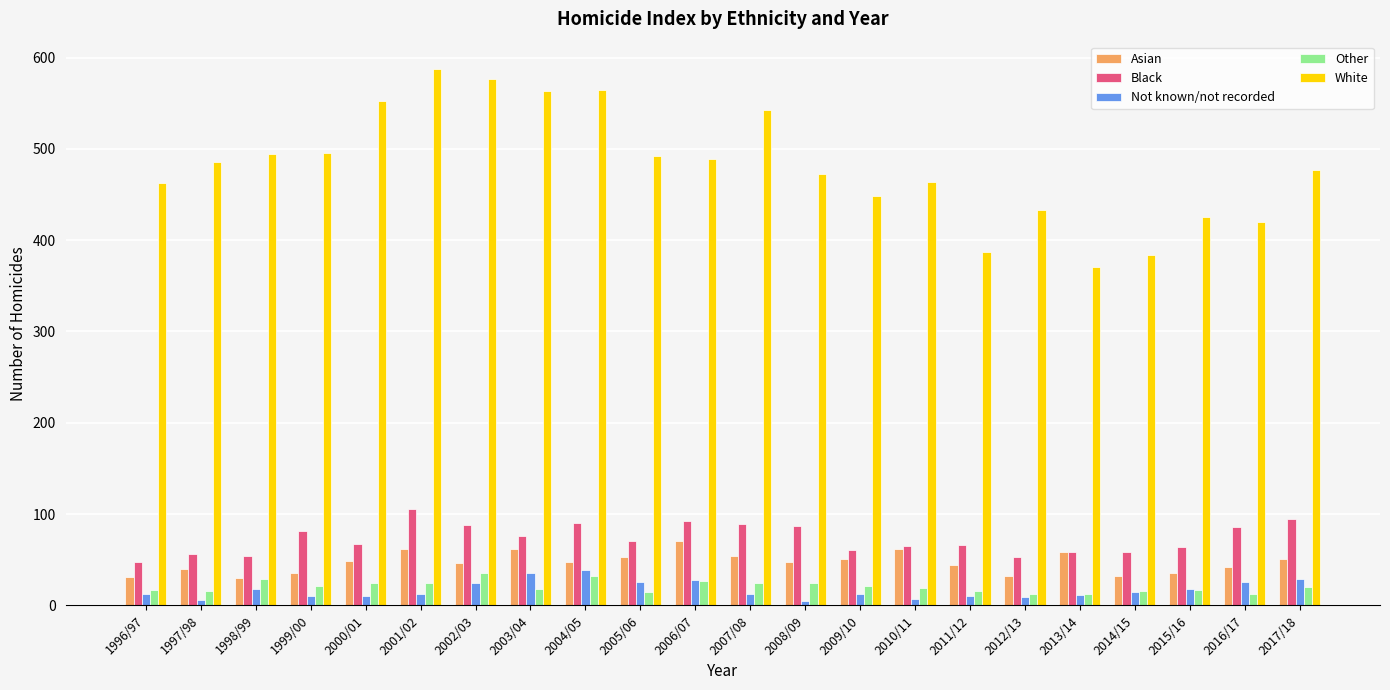

What is the total value across all series at 2003/04?

755